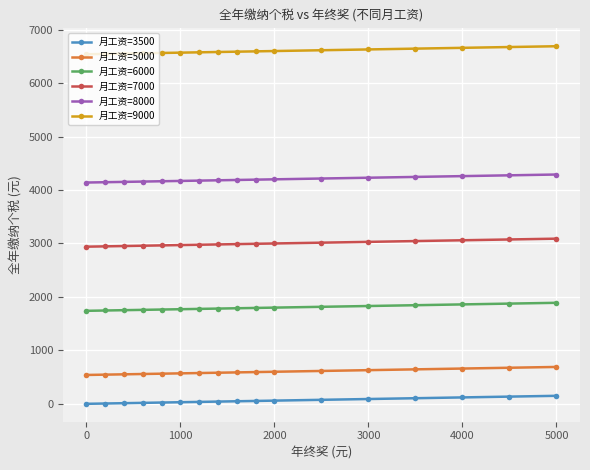

At how many categories does at least one series exceed 3933?

17